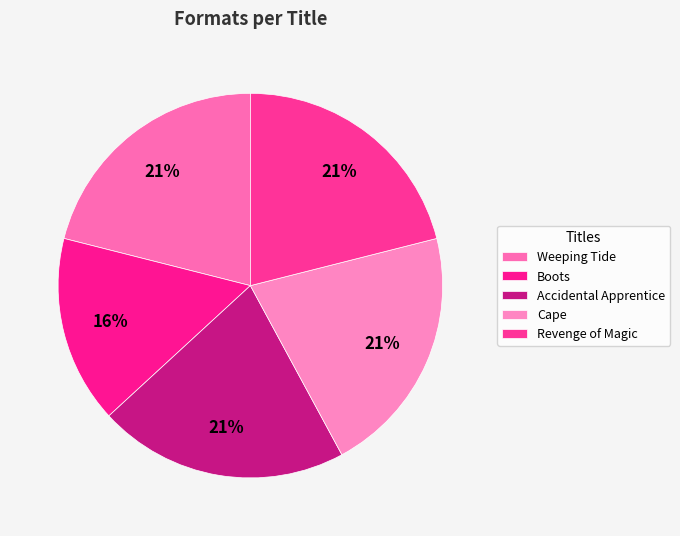

What is the change in value from Weeping Tide to Boots?

-1